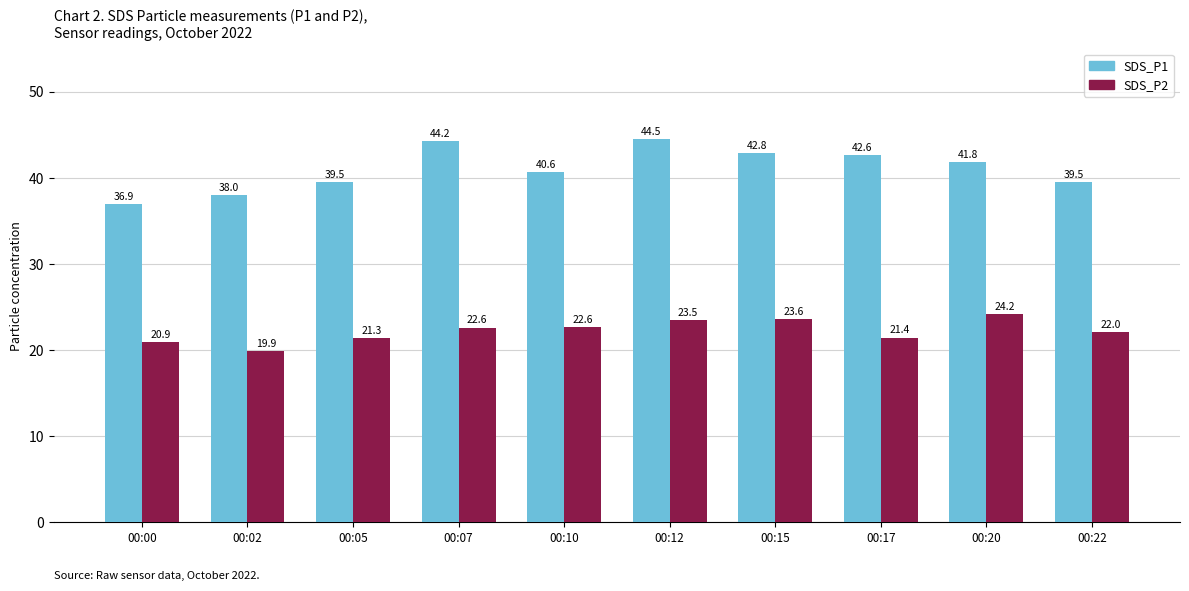

Which category has the highest value in the SDS_P2 series?

00:20